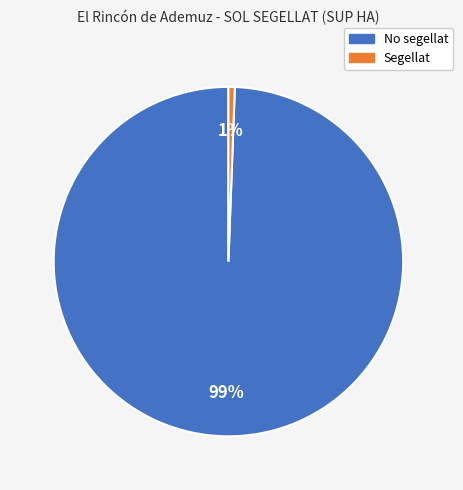

To the nearest percent, what portion does No segellat represent?

99%